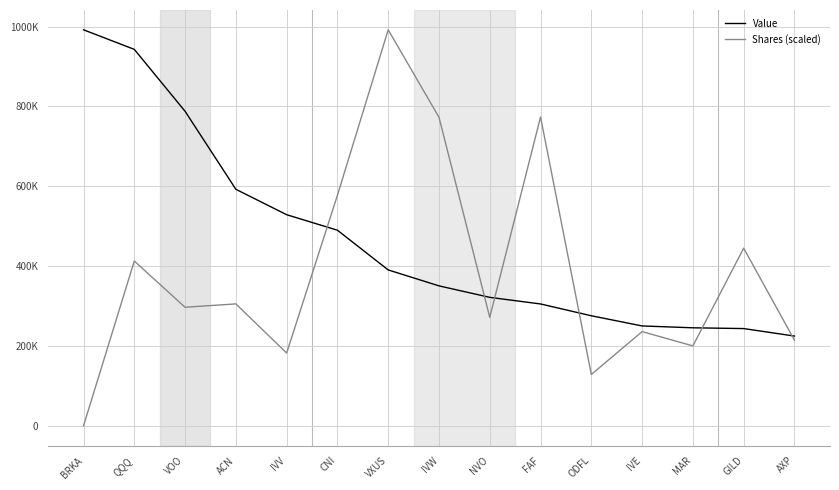

What is the spread (max minus min) of values at ACN?

286929.5